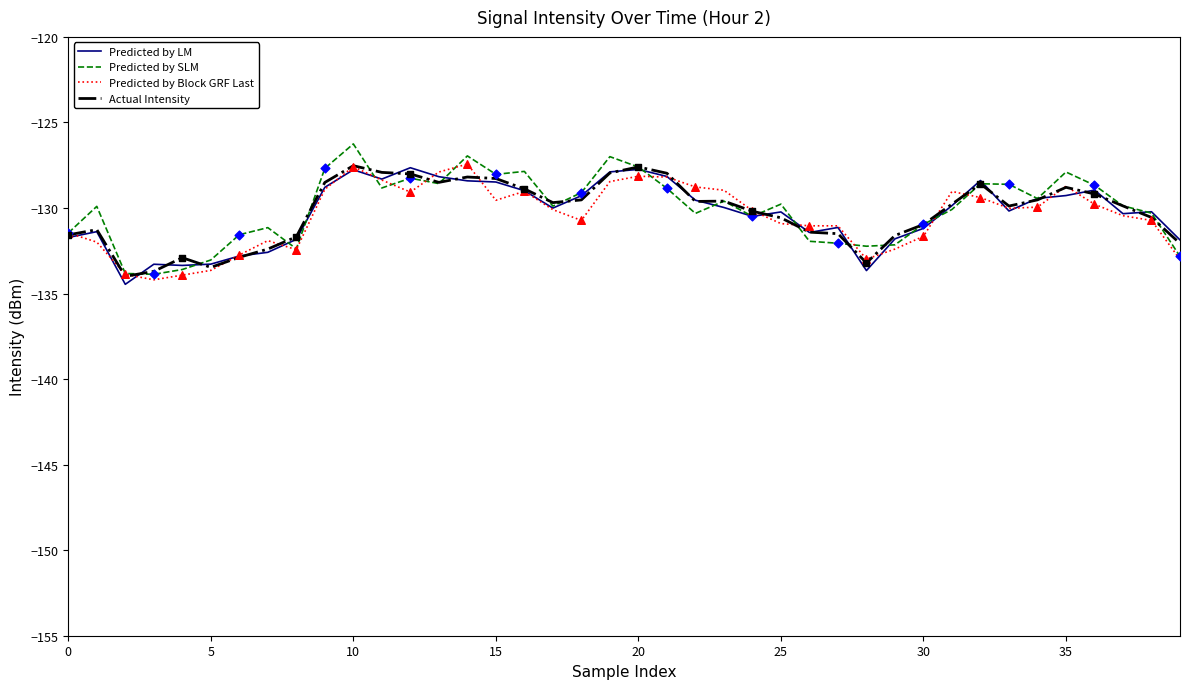

What are all the series names shown in the legend?

Predicted by LM, Predicted by SLM, Predicted by Block GRF Last, Actual Intensity